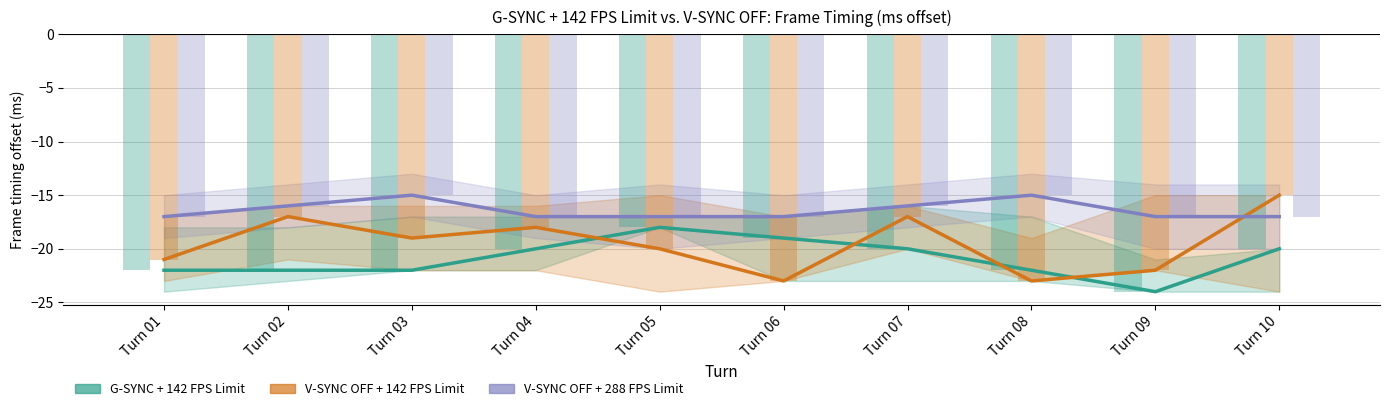

Where is V-SYNC OFF + 288 FPS Limit nearest to the value -16?

Turn 02